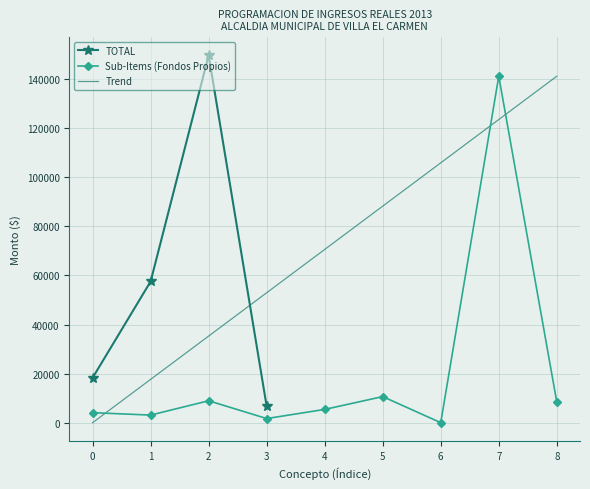

What is the minimum value for TOTAL?

6740.0